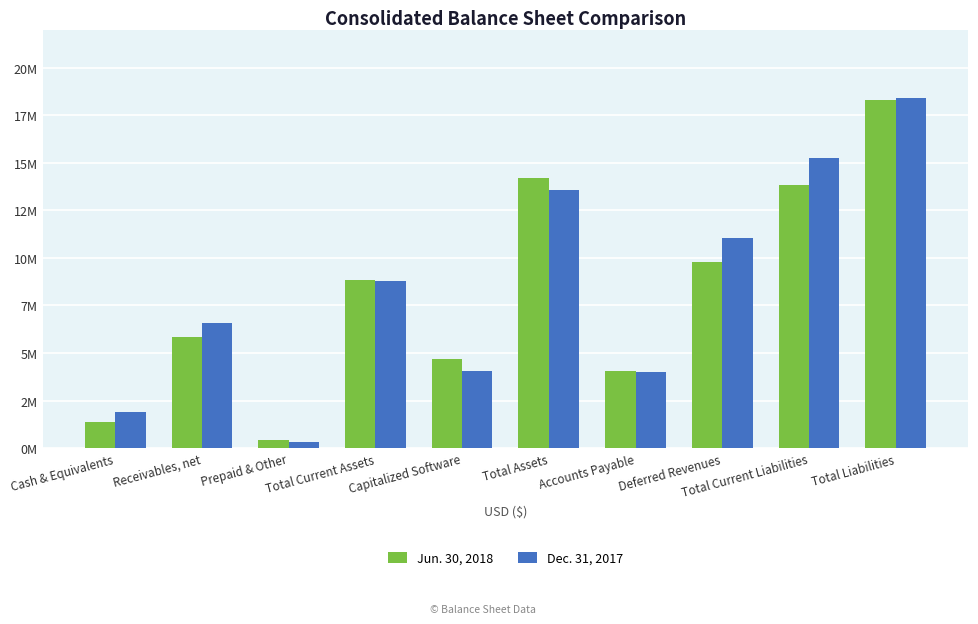

What are all the series names shown in the legend?

Jun. 30, 2018, Dec. 31, 2017